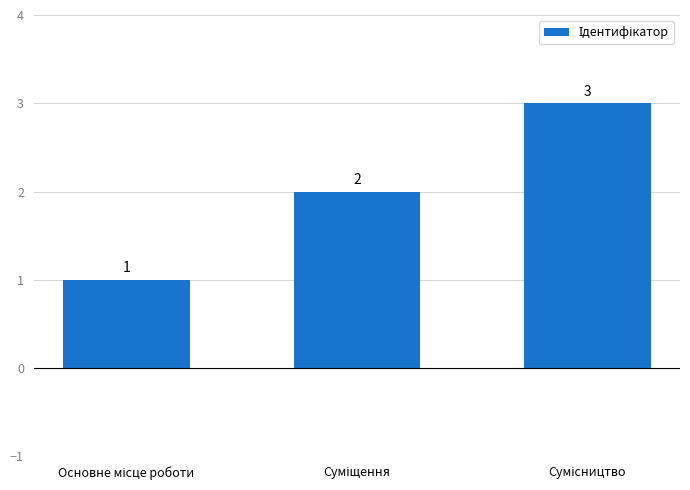

What is the greatest value displayed?

3